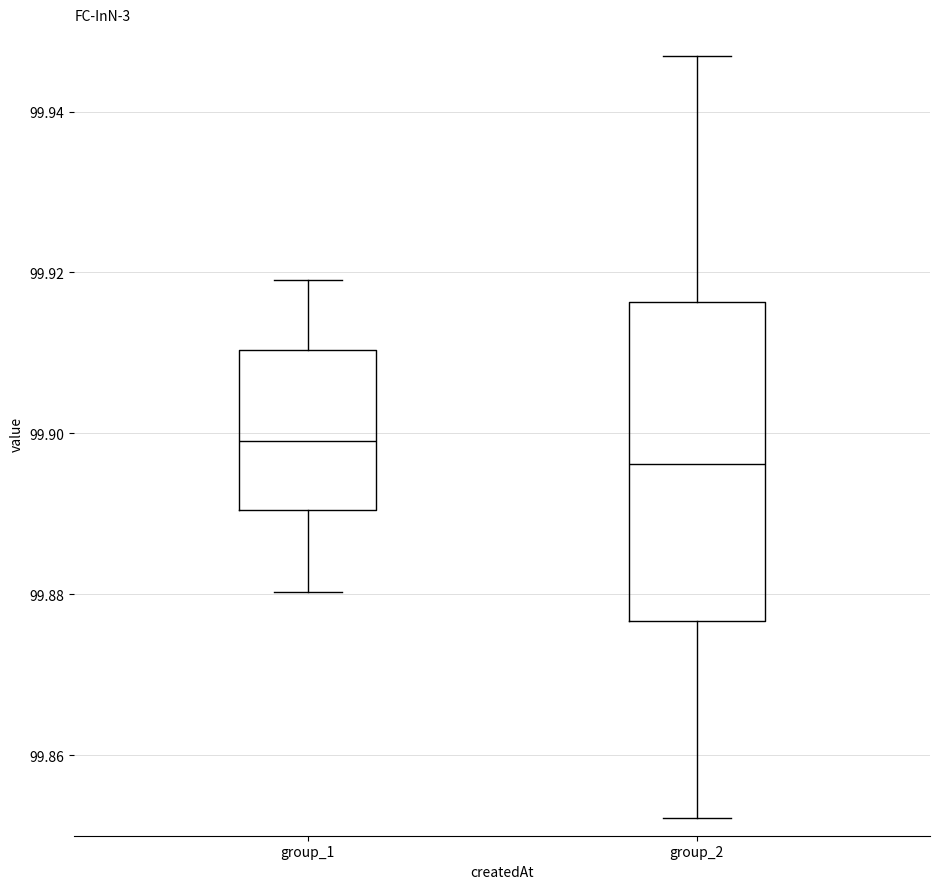

Reading left to right, transcribe this box plot: for each box, give where its median line is, the range the box spans, and where its two whiskers end, as read against the y-axis. The values are not printed on the chart, so give them approximately, as read against the axis.

group_1: median 99.900, box 99.890 to 99.910, whiskers 99.880 to 99.920
group_2: median 99.896, box 99.876 to 99.916, whiskers 99.852 to 99.946